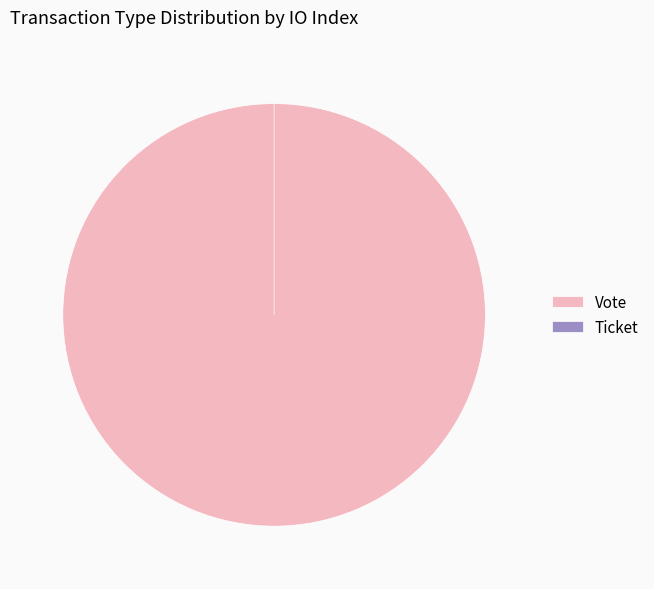

The Vote slice represents 100% of the pie. True or false?

True